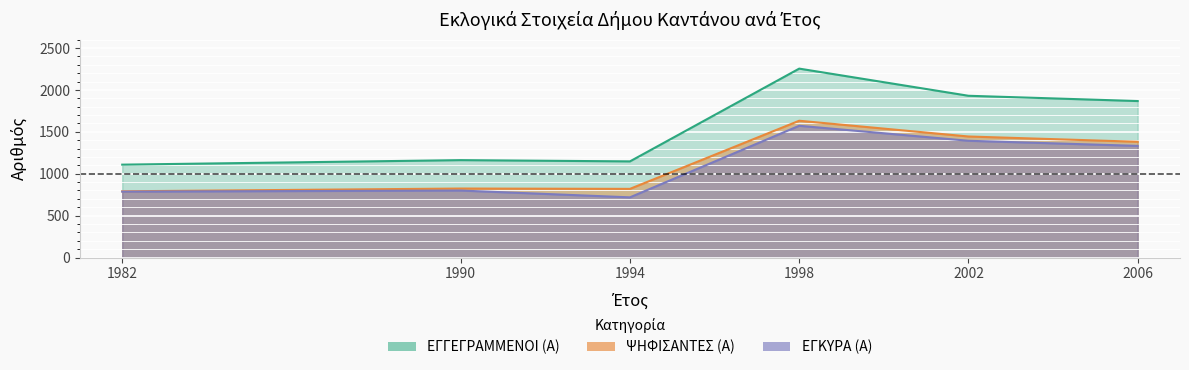

True or false: ΨΗΦΙΣΑΝΤΕΣ (Α) has more than 0 points higher than both neighbors.

True